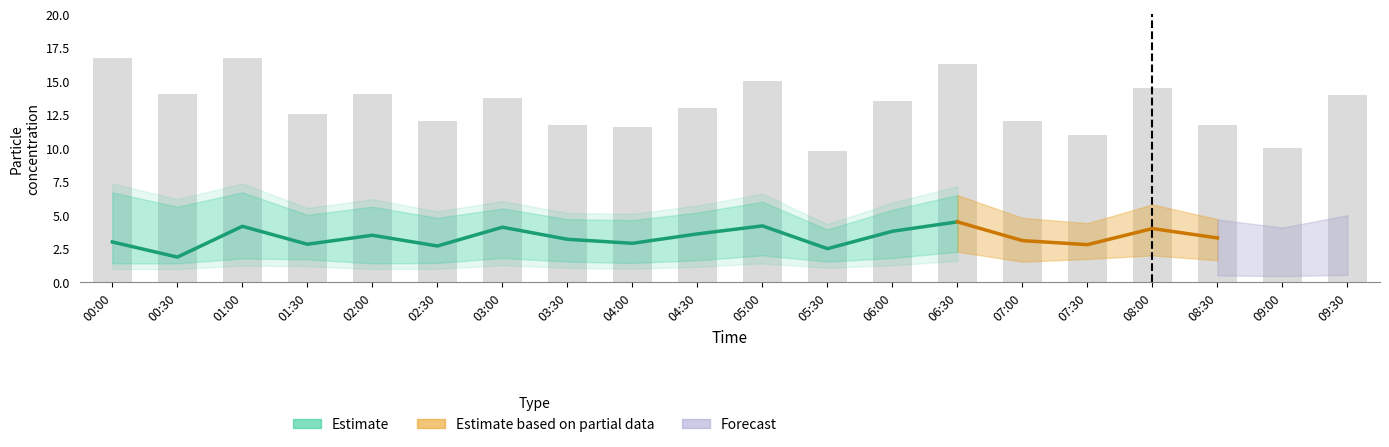

What is the average value?

3.3